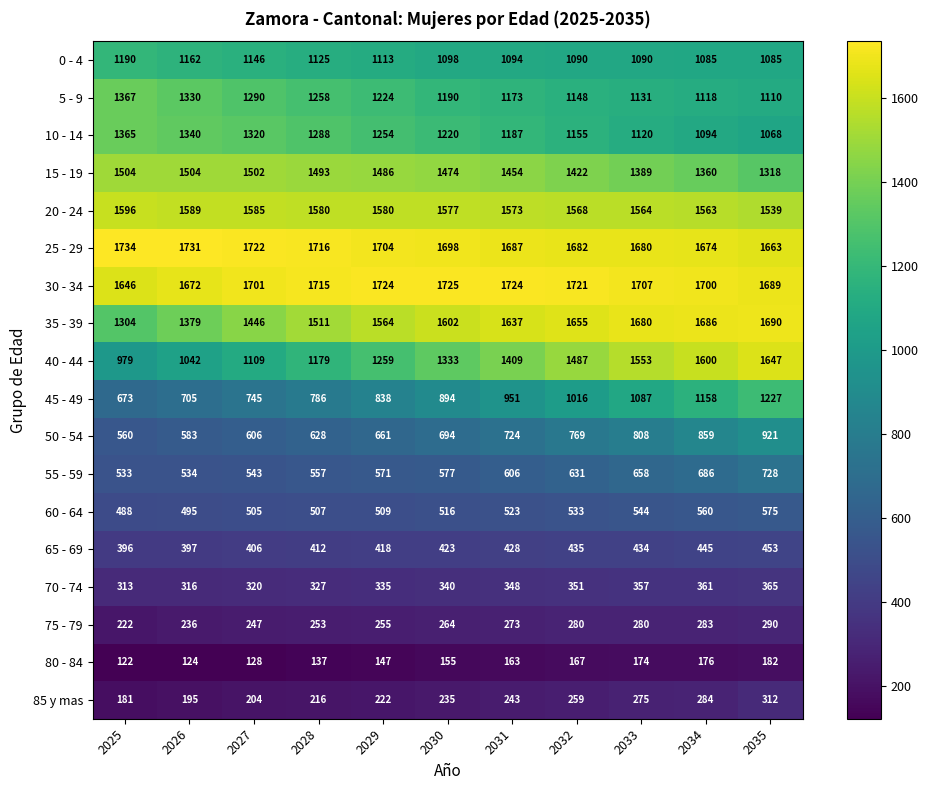

Read the 10 - 14 value at 2032, to the nearest 5.

1155